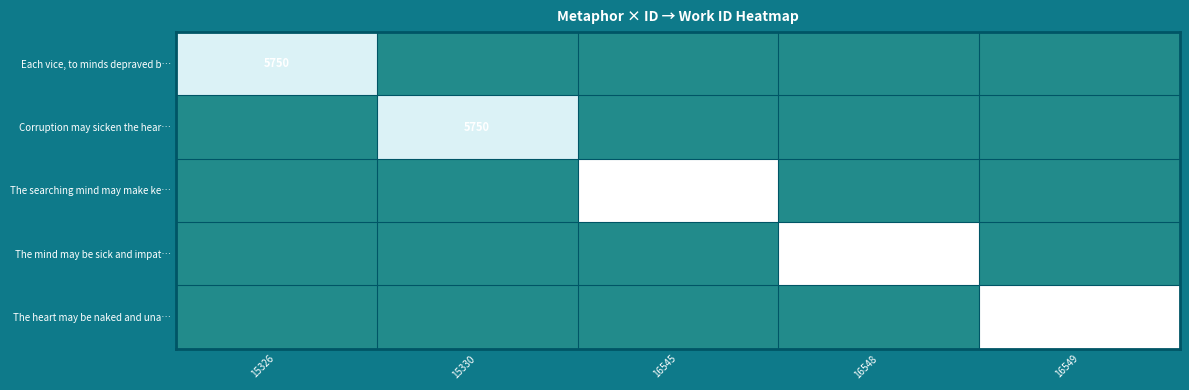

How many data points in Corruption may sicken the hear… are above 0?

1